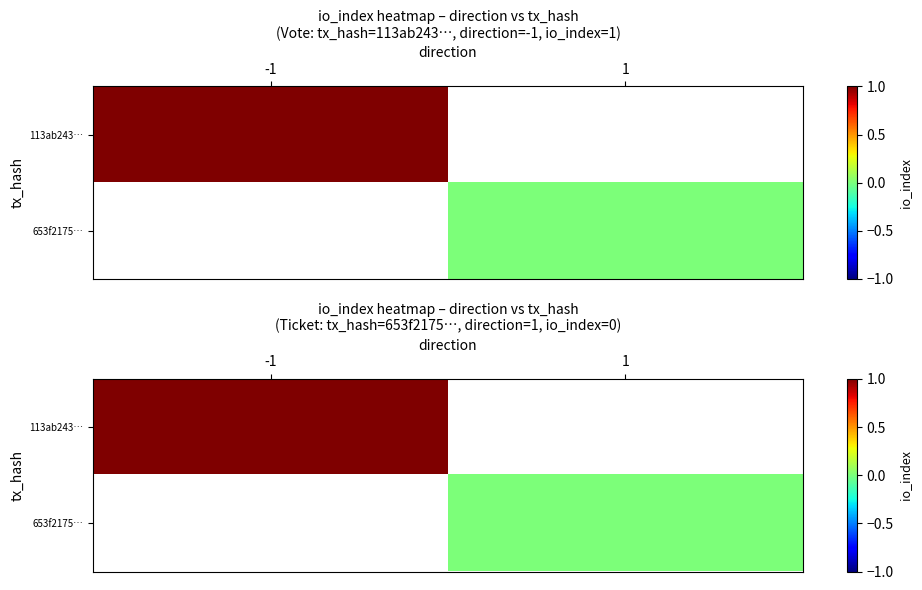

At how many categories does at least one series exceed 0?

1